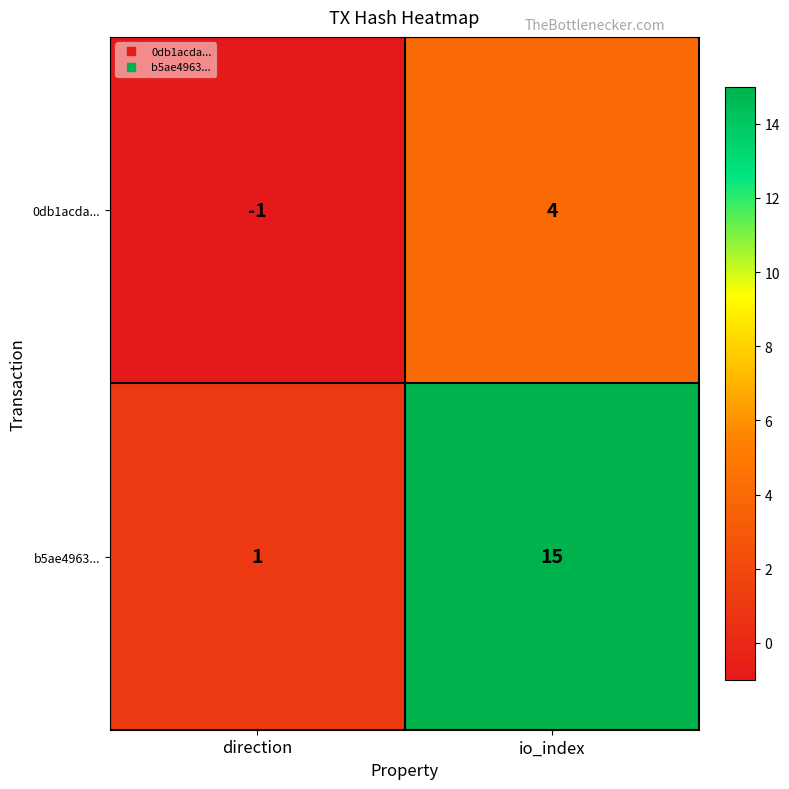

Rank the series by their average value, from lowest to highest.

0db1acda..., b5ae4963...